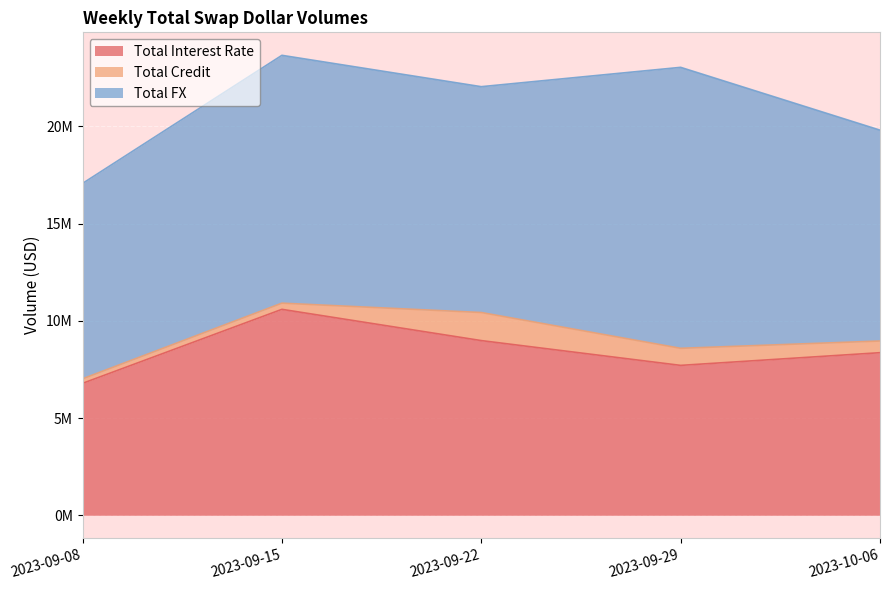

What is the difference between the highest and lowest values at 2023-09-22?

10171860